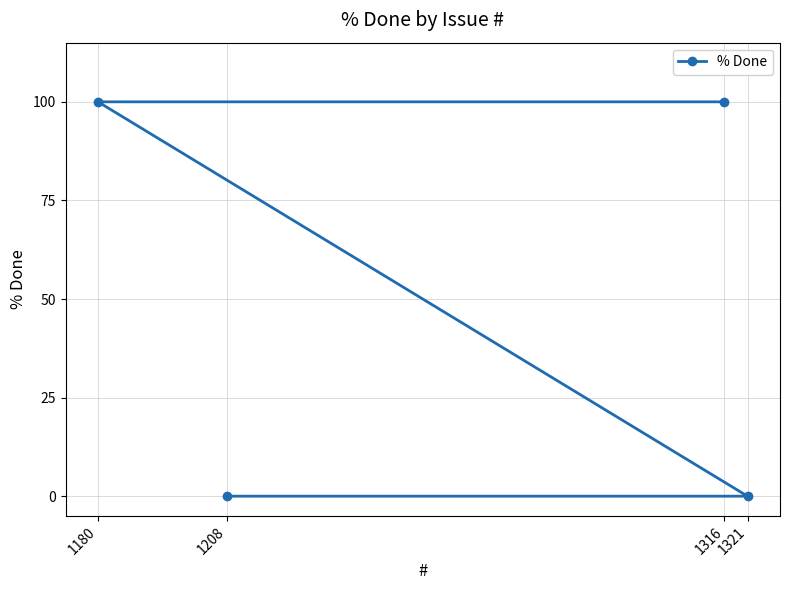

Reading left to right, what are all the values shown in this chart?

1180=100	1208=0	1316=100	1321=0